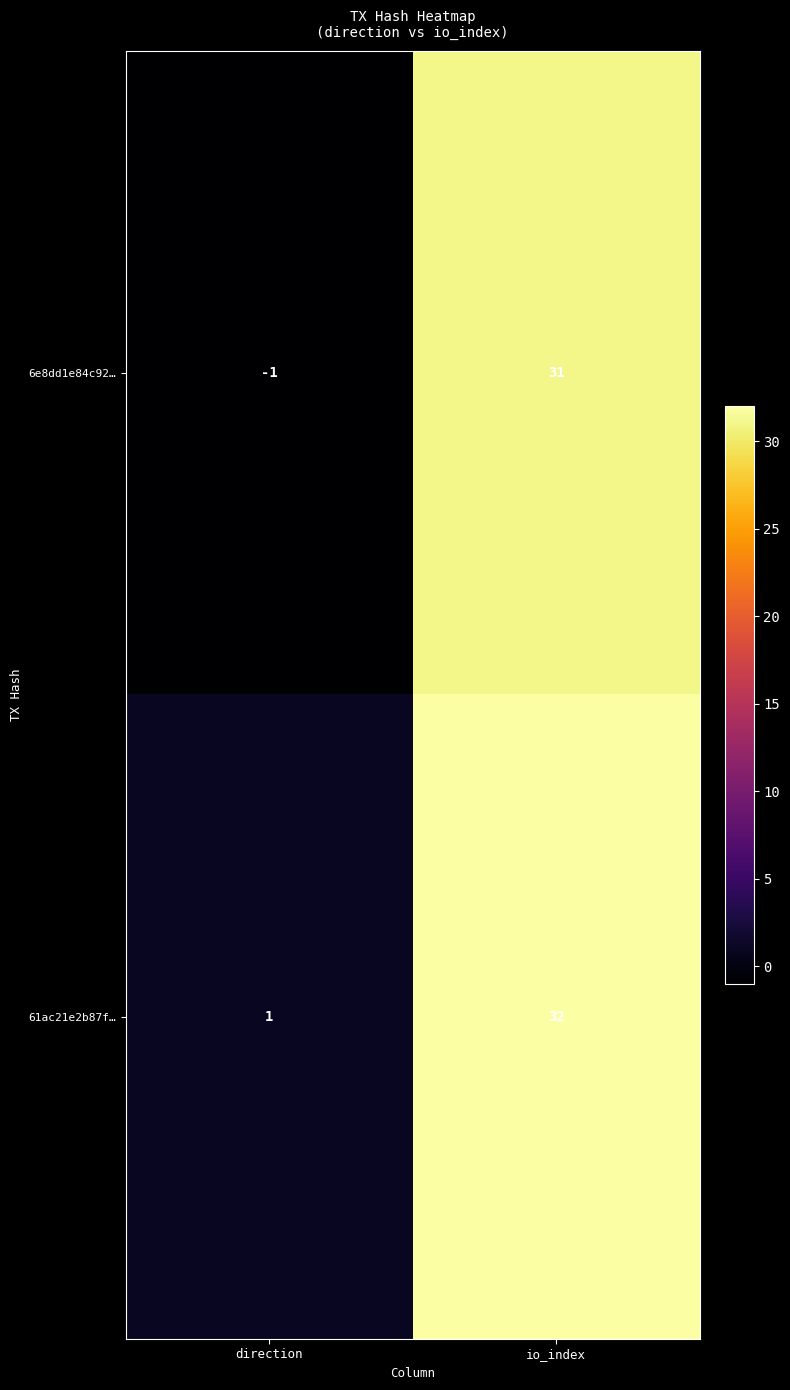

Rank the series by their maximum value, from lowest to highest.

6e8dd1e84c92…, 61ac21e2b87f…